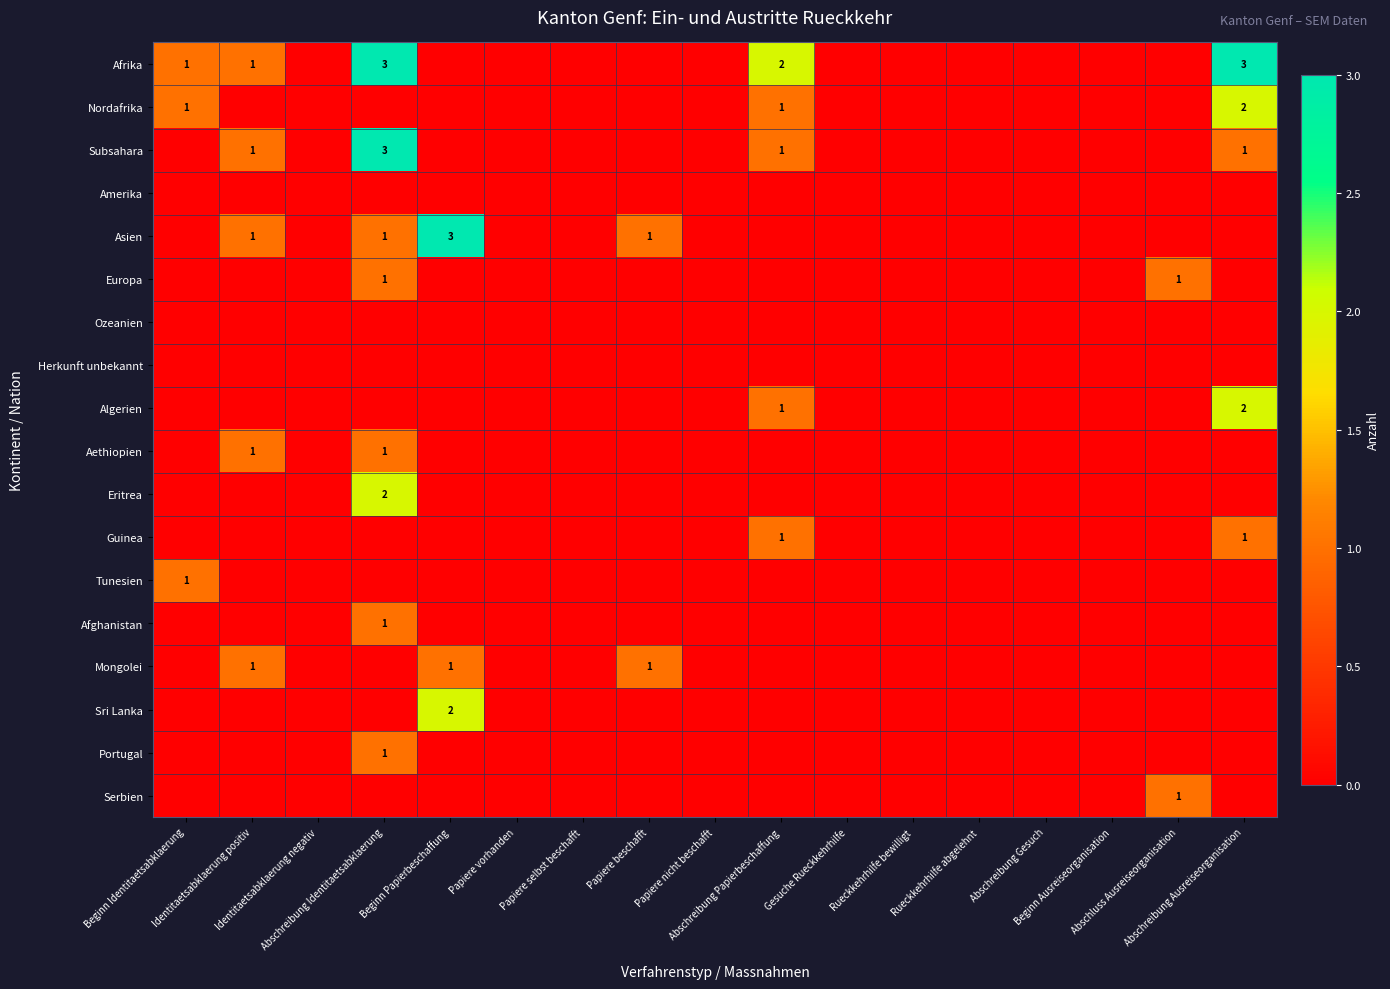

How many distinct data groups are displayed?

18